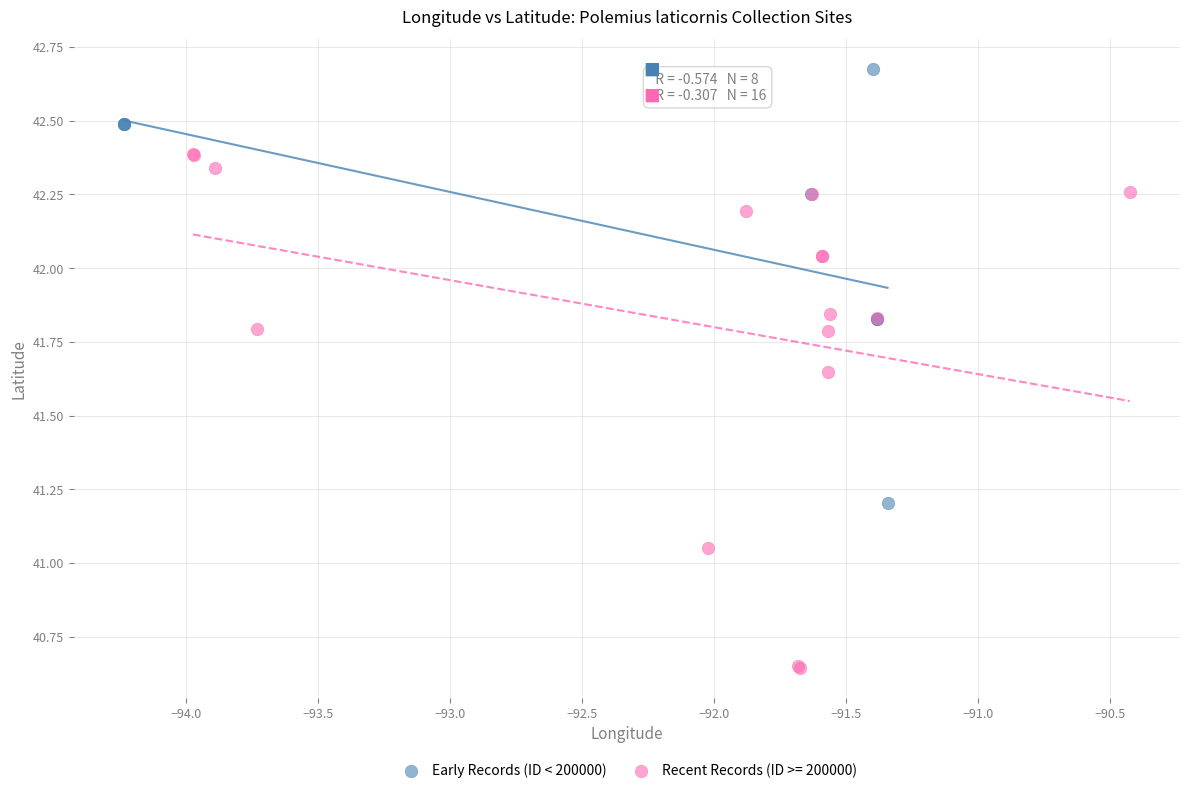

Which series contains the lowest Y value?

Recent Records (ID >= 200000)